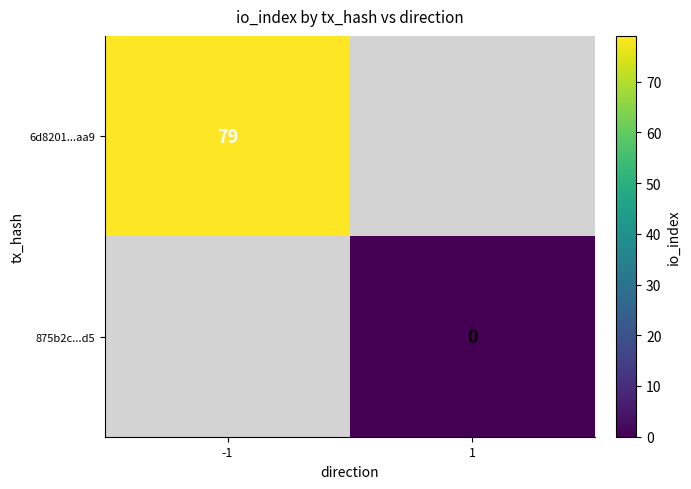

The value of 6d8201...aa9 at -1 is 140. True or false?

False